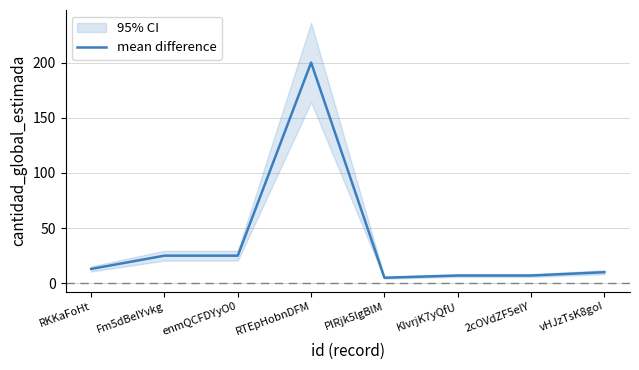

Is it true that the value at KIvrjK7yQfU is 4?

False